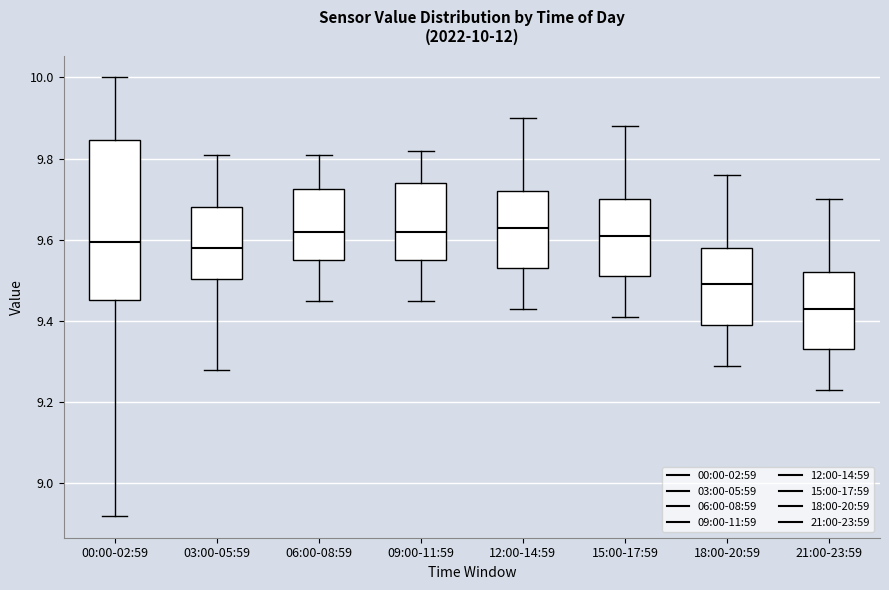

Which box has the lowest median line?

21:00-23:59